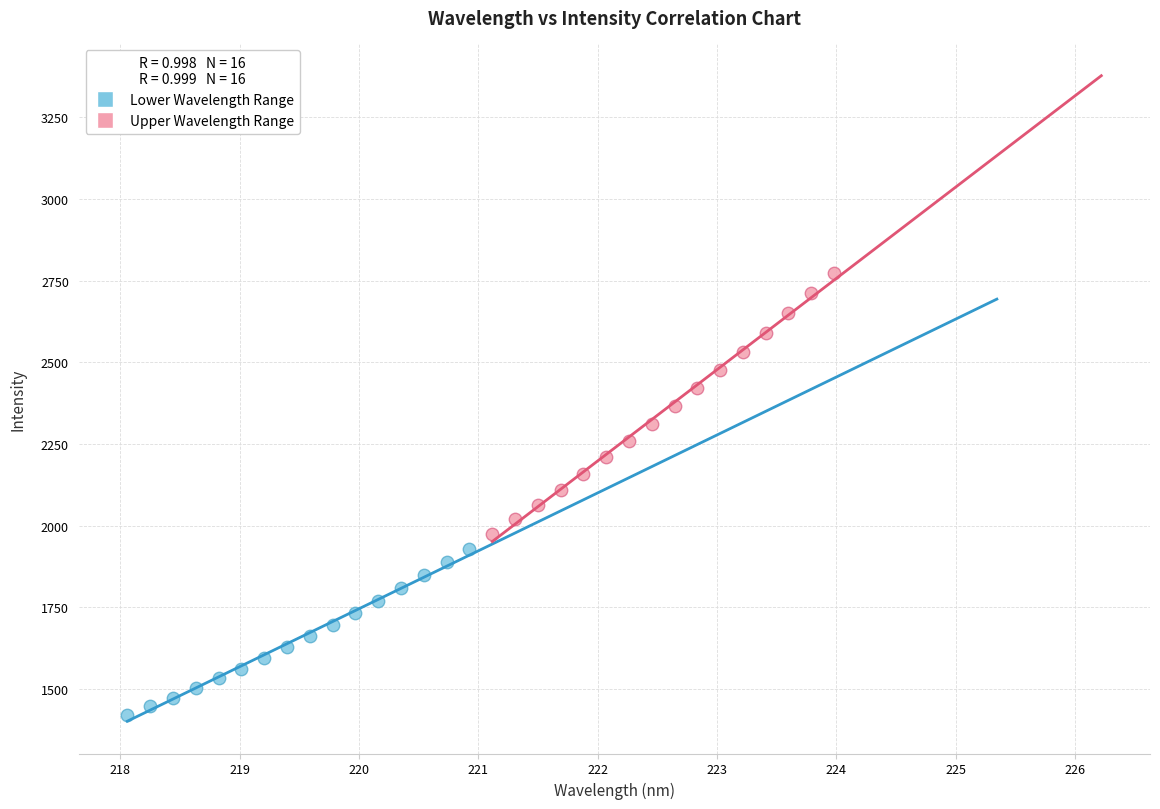

Which series has the largest Y range (max minus min)?

Upper Wavelength Range